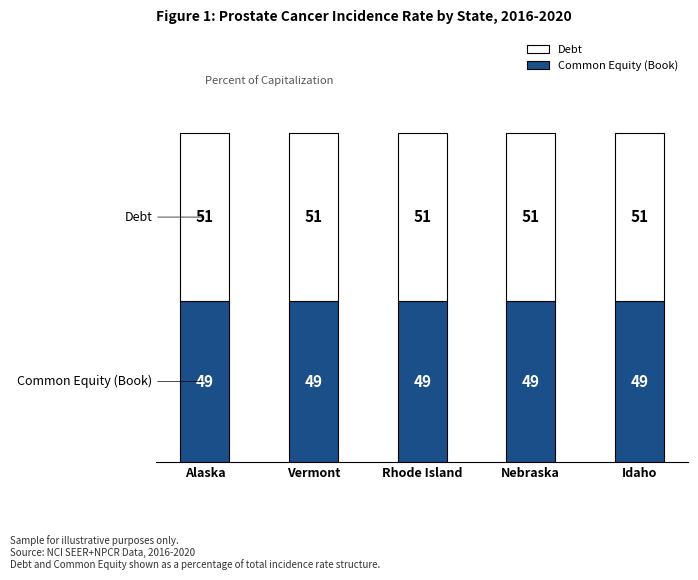

Read the Common Equity (Book) value at Vermont.

49